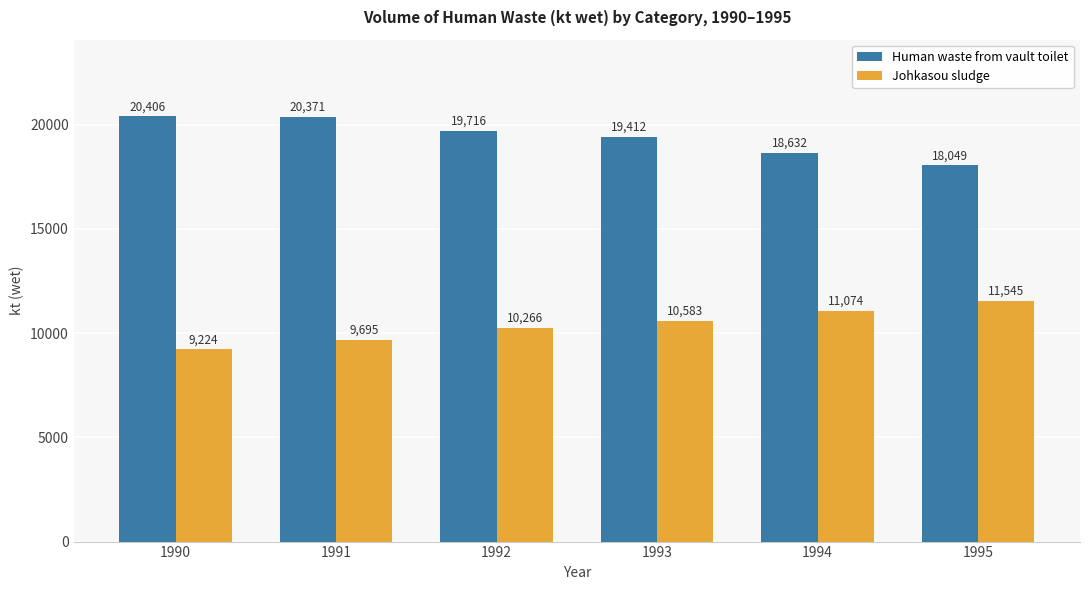

What is the sum of all Human waste from vault toilet values?

116586